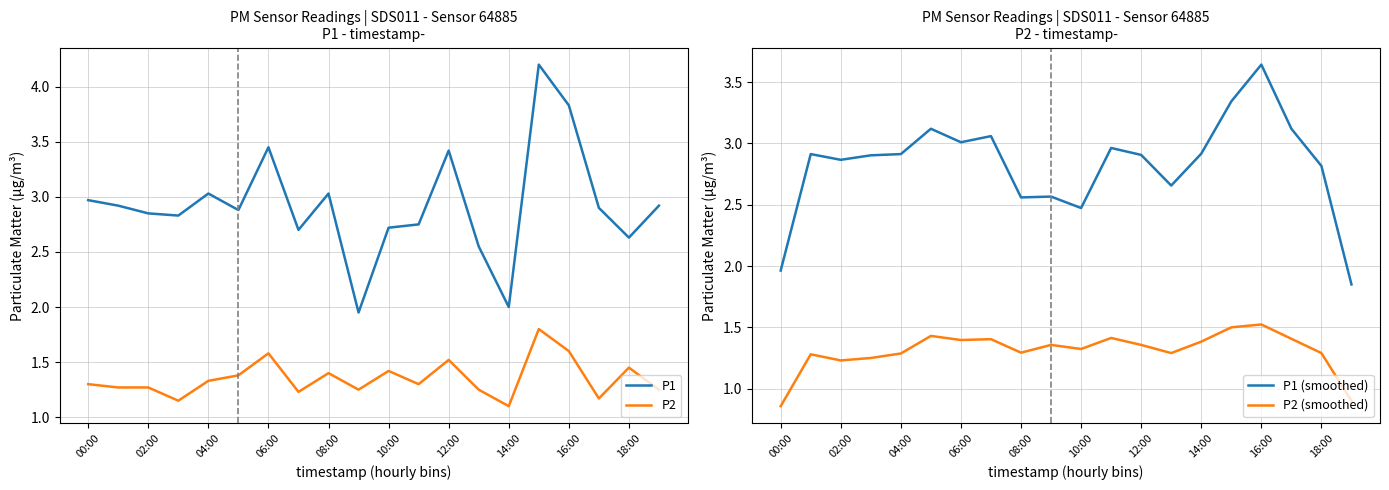

Is it true that P1 equals 0.7 at 08:00?

False